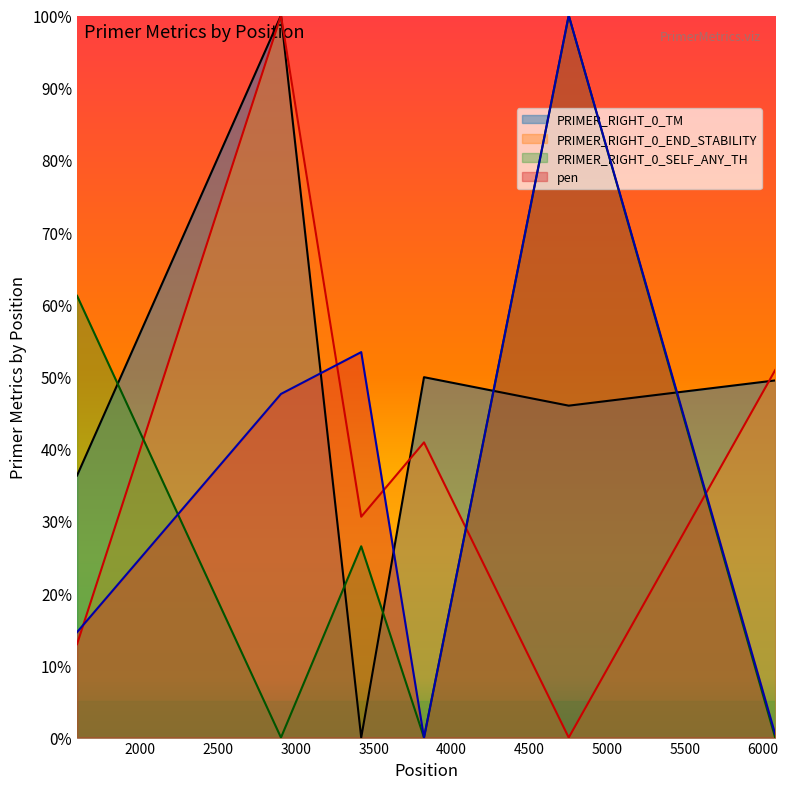

At 2905, list the series in order from largest to smallest.

PRIMER_RIGHT_0_TM, PRIMER_RIGHT_0_END_STABILITY, pen, PRIMER_RIGHT_0_SELF_ANY_TH